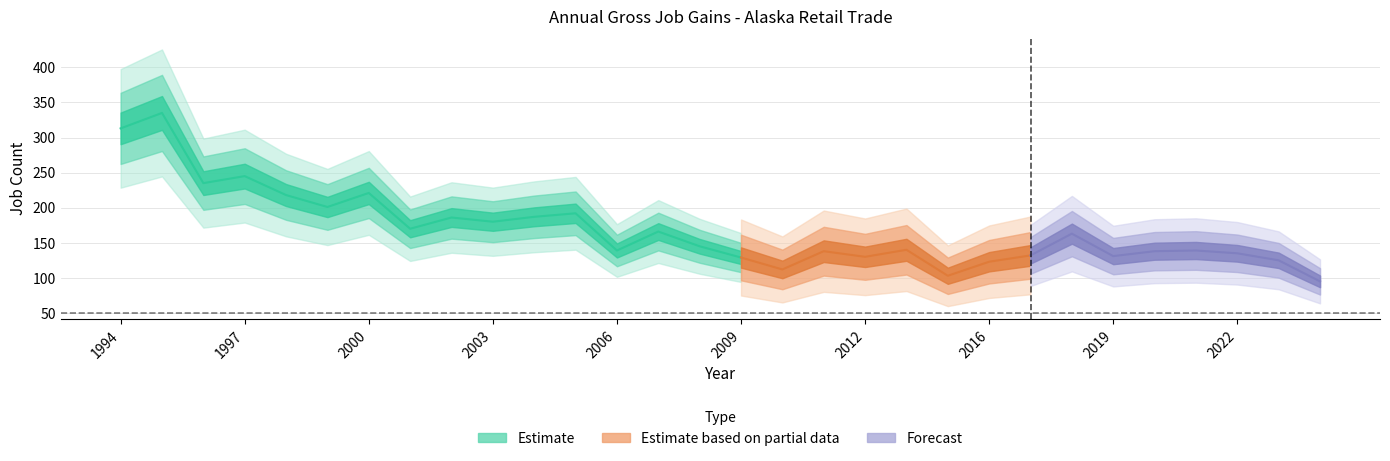

How many distinct data groups are displayed?

3